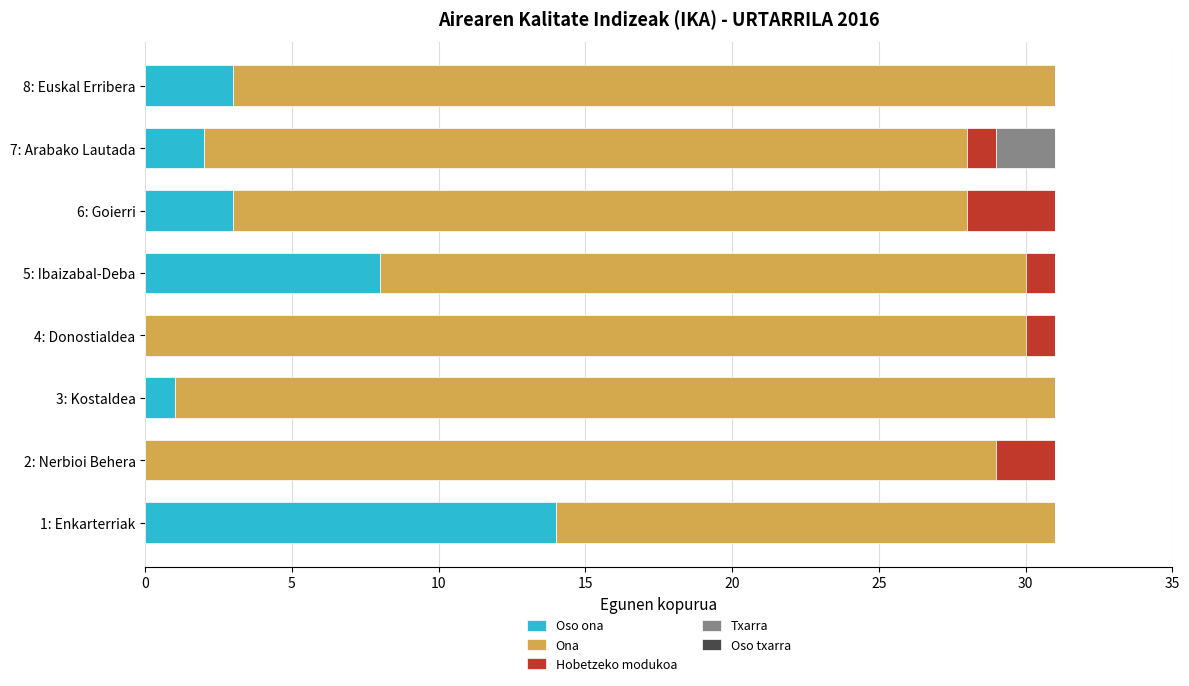

What is the total value across all series at 4: Donostialdea?

31